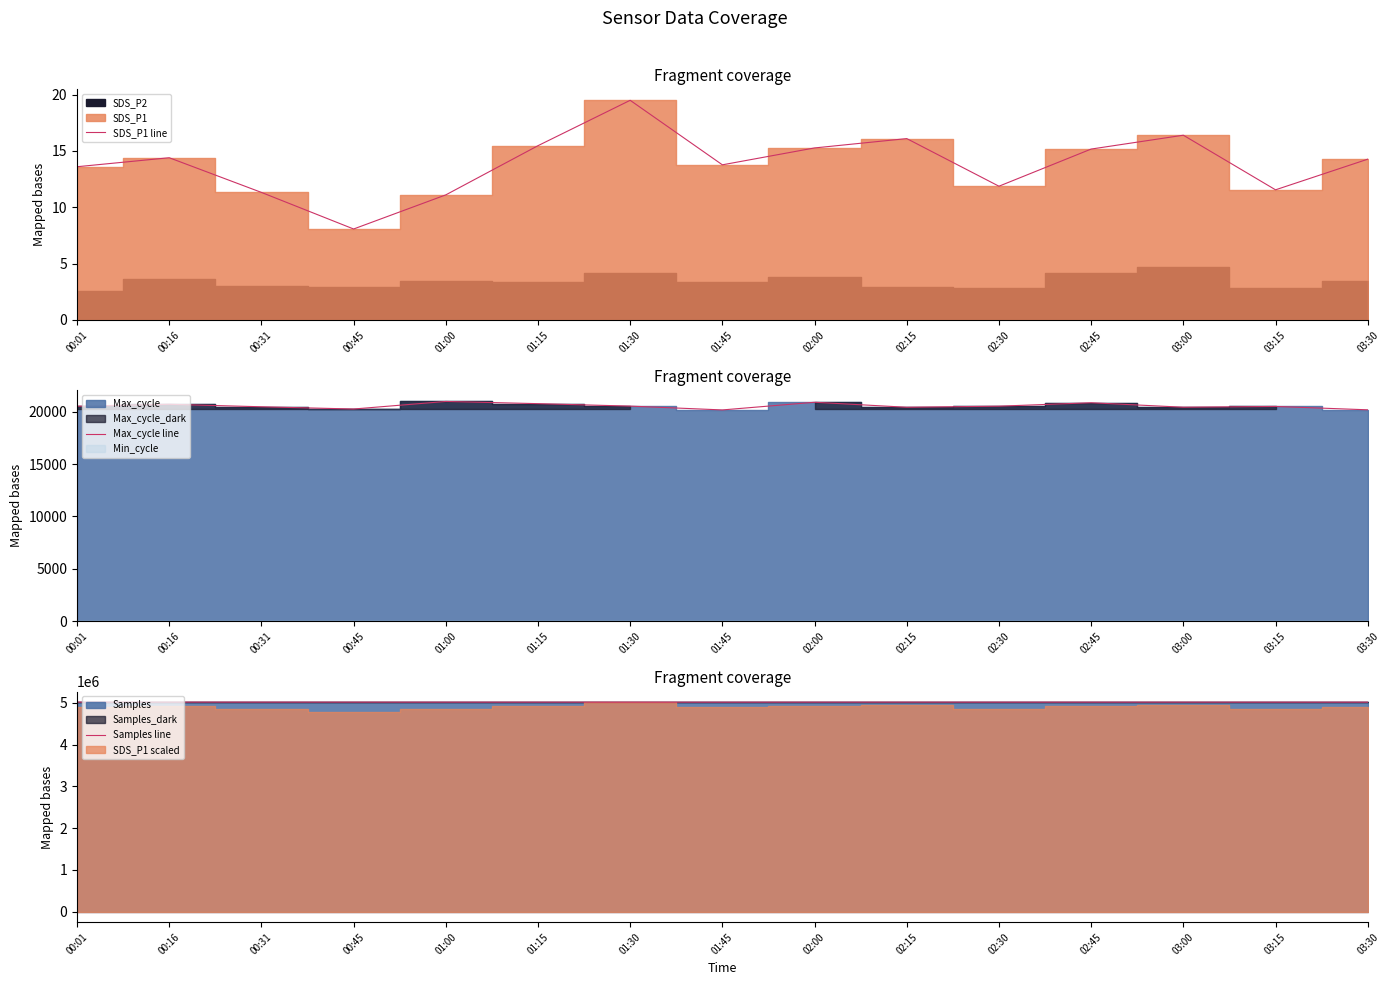

Which series changed the most between 00:01 and 02:15?

Samples line